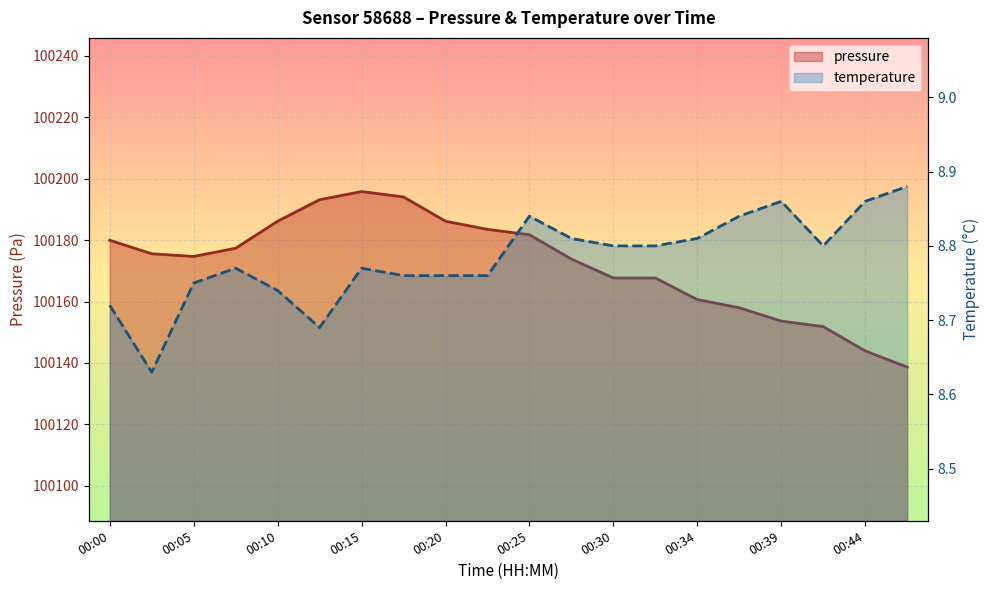

At which label does temperature reach its minimum?

00:03